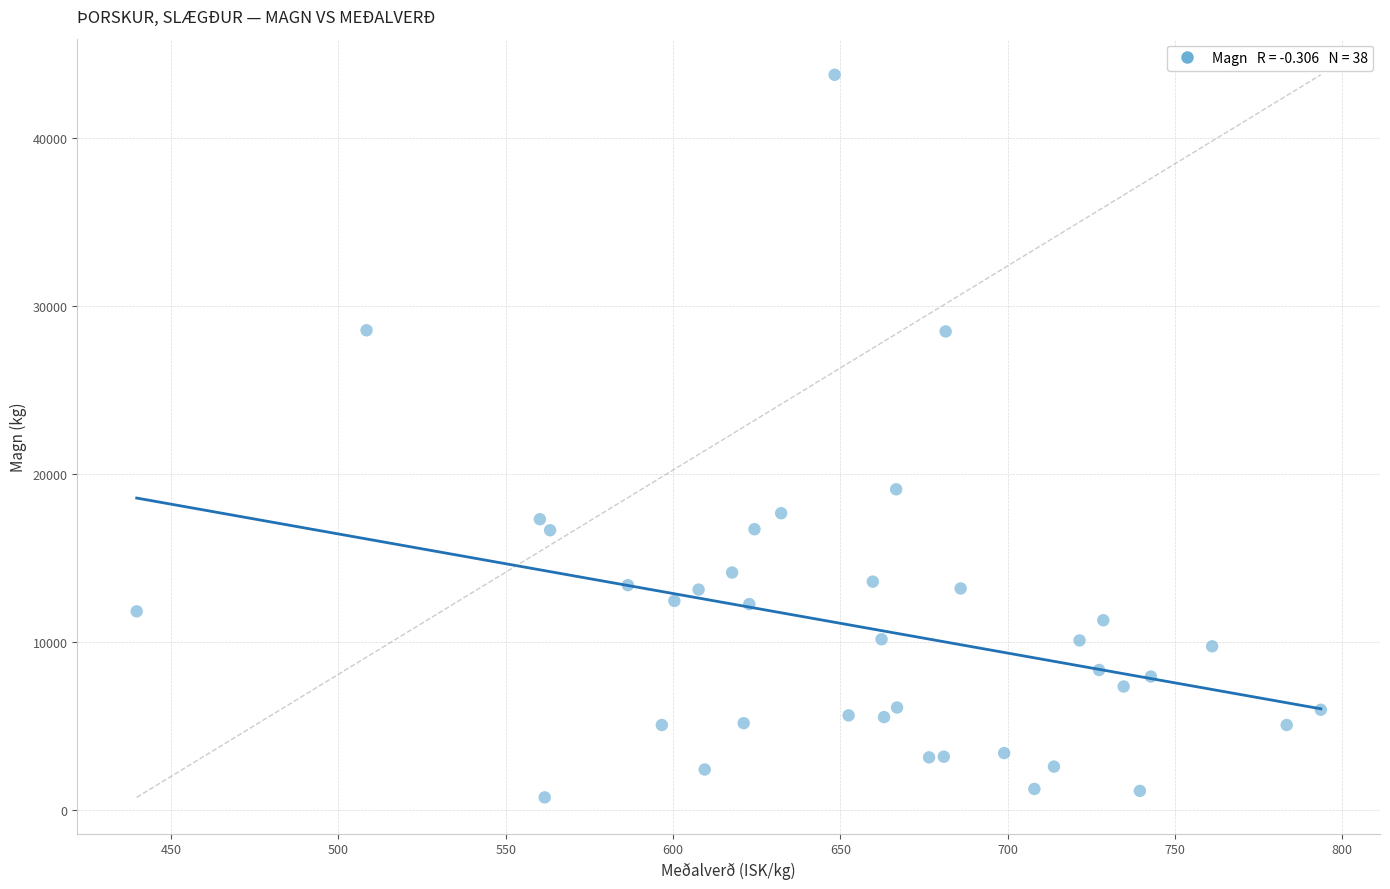

What is the range of Y values (max minus min)?

42992